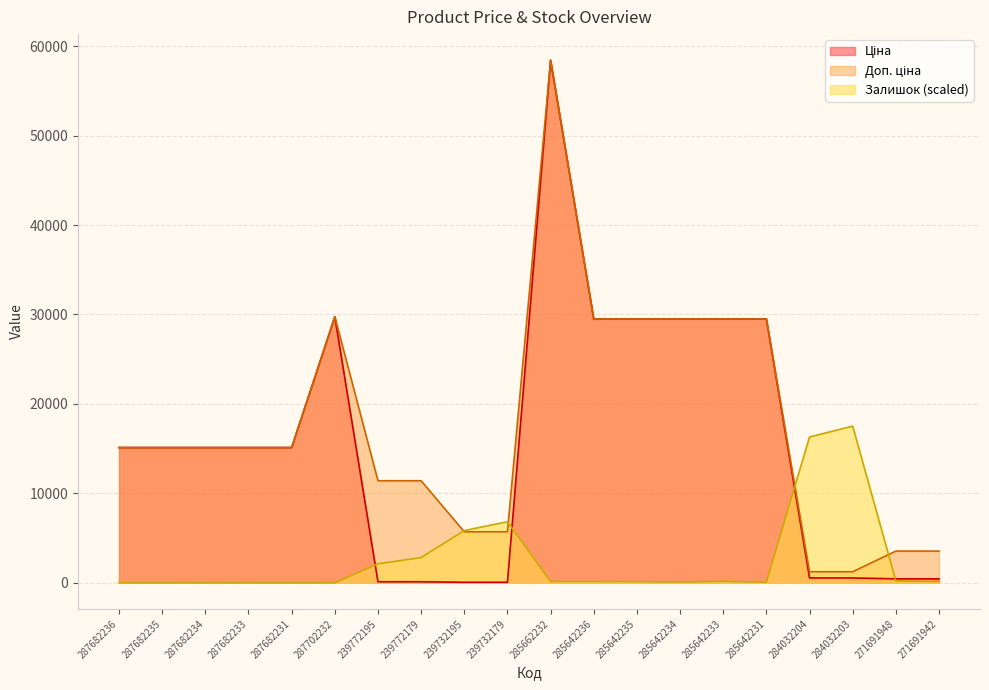

At which label is Доп. ціна closest to 29830?

287702232